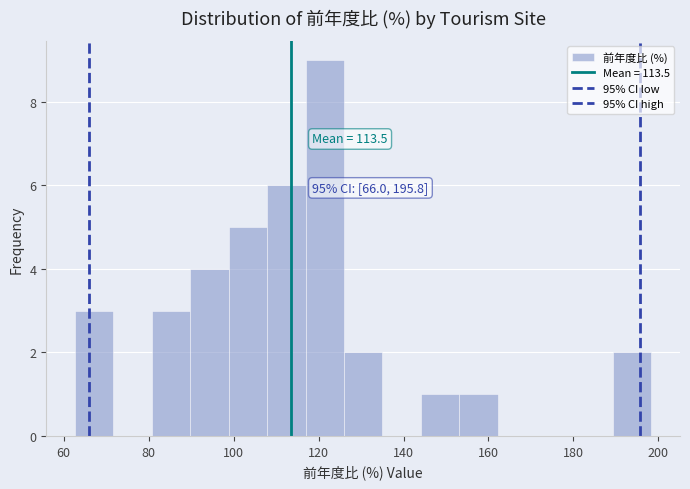

Over which range of the x-axis is the bar tallest?

116 to 126